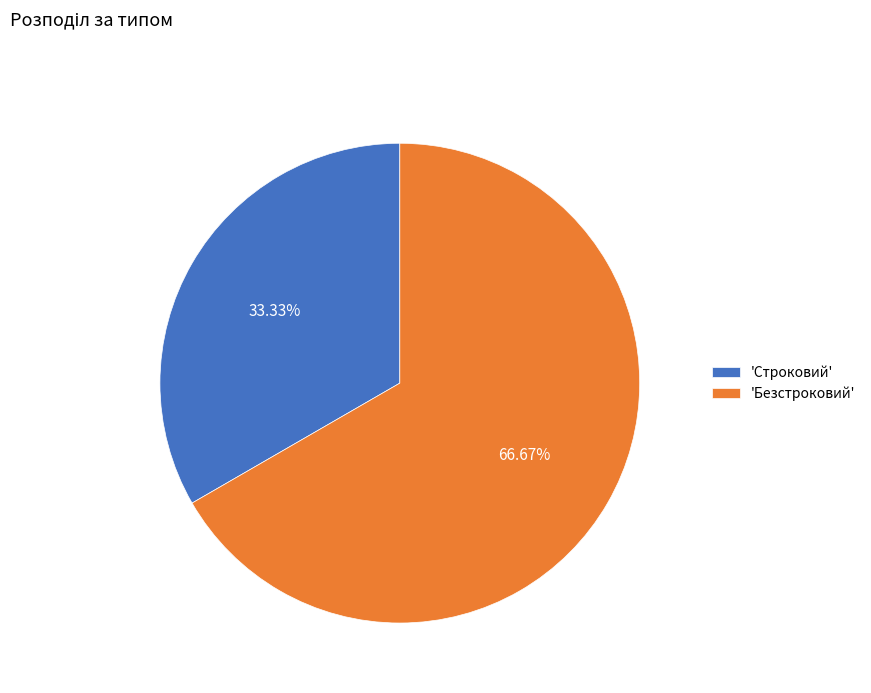

Approximately how many times larger is the value at 'Безстроковий' compared to 'Строковий'?

2.0